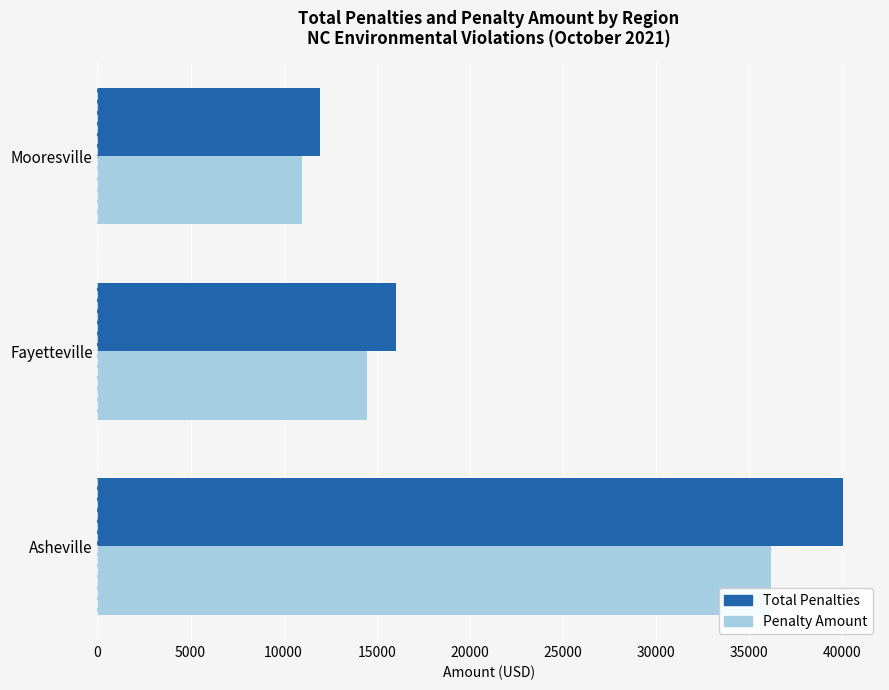

Is the value of Total Penalties at Mooresville greater than the value of Penalty Amount at Asheville?

No